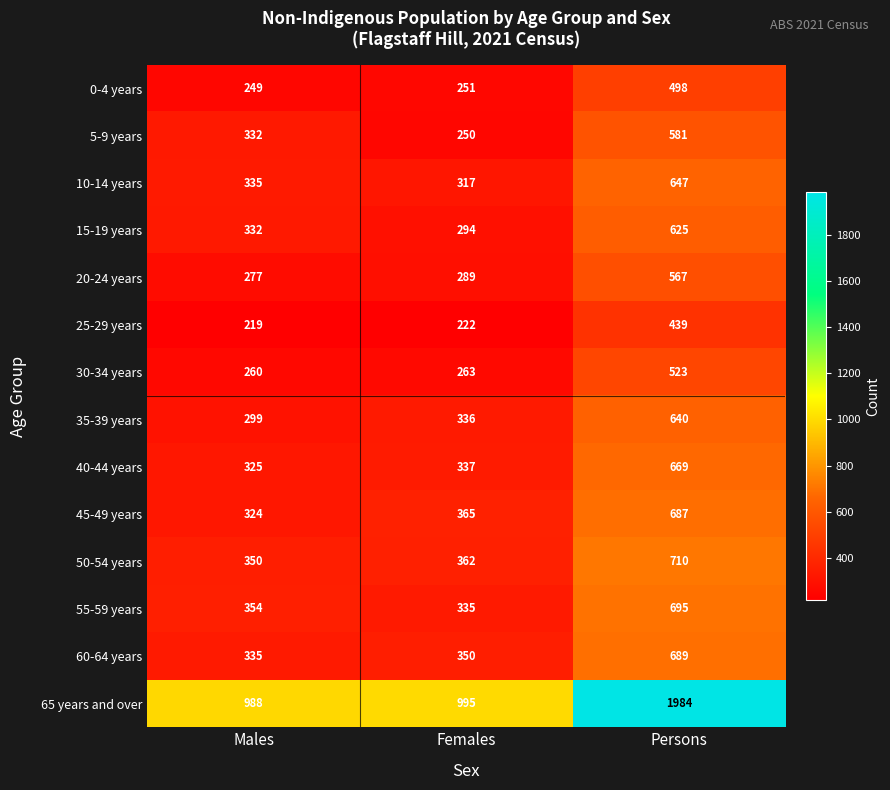

What is the approximate value of 50-54 years at Males, to the nearest 50?

350